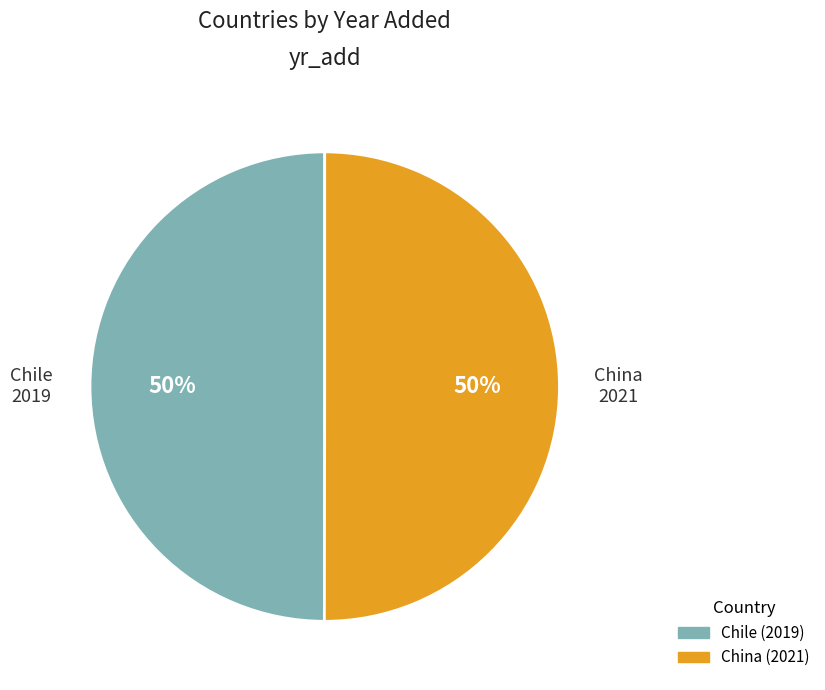

Is it true that Chile is 50% of the pie?

True